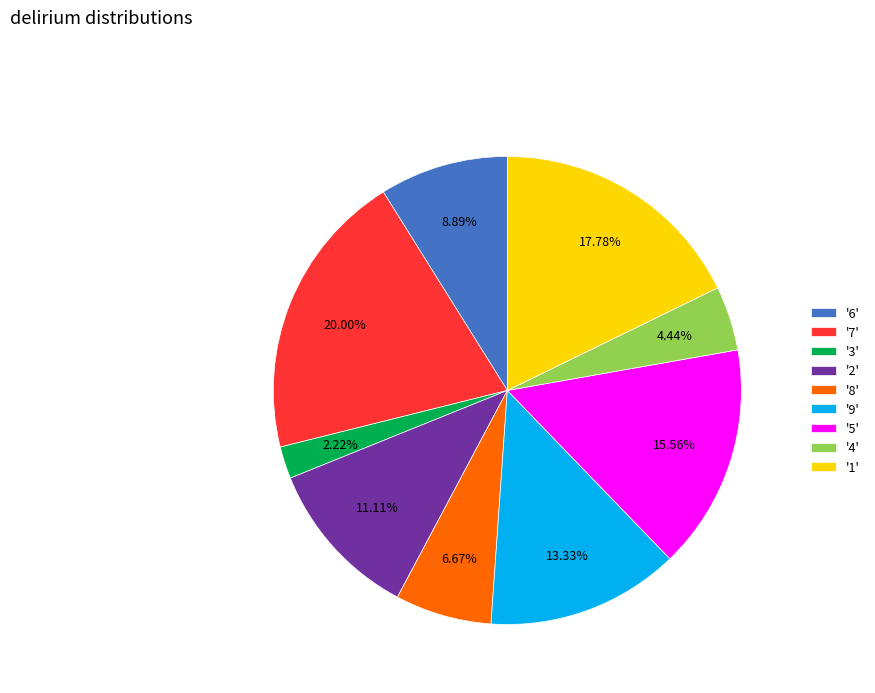

Is there any slice that represents more than half of the pie?

No